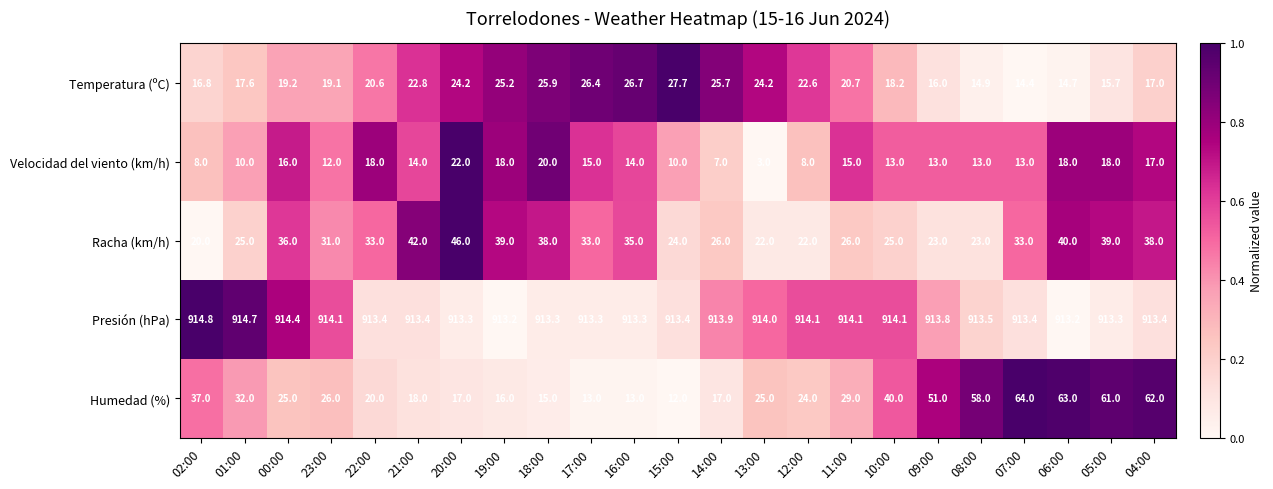

What is the difference between the Racha (km/h) values at 20:00 and 04:00?

8.0